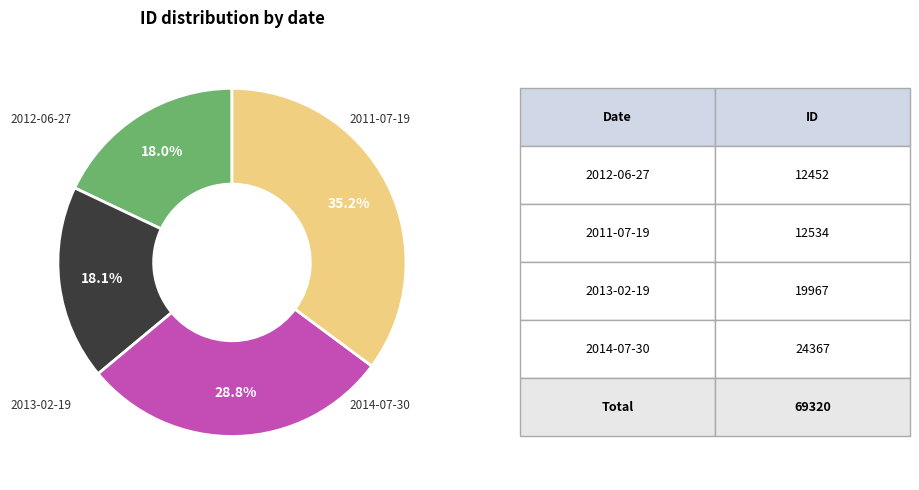

Is there any slice that represents more than half of the pie?

No